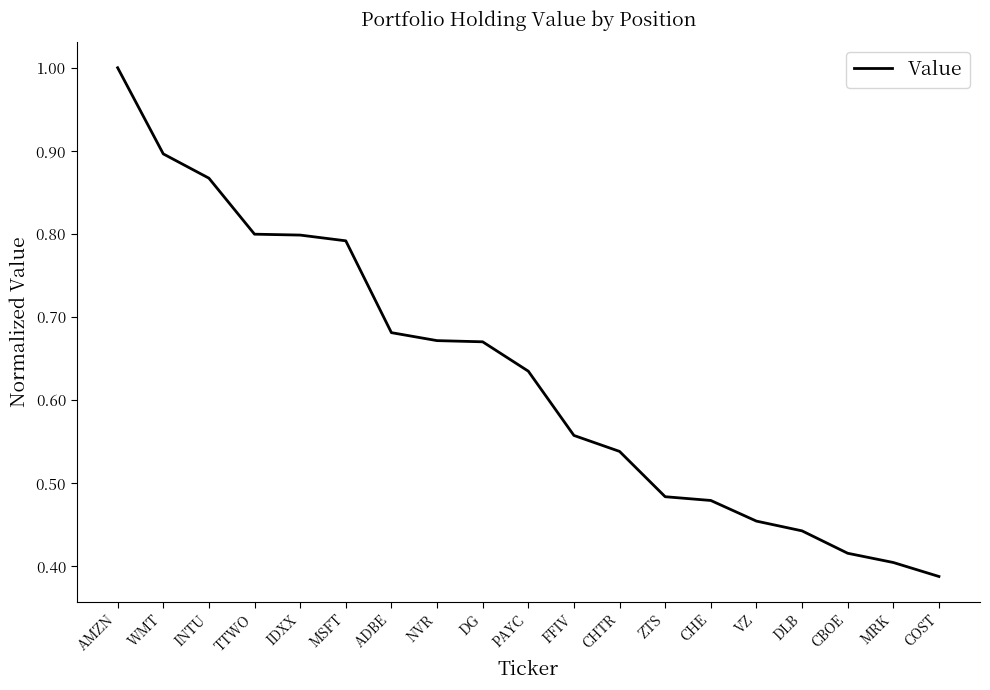

Which has a higher value, WMT or INTU?

WMT